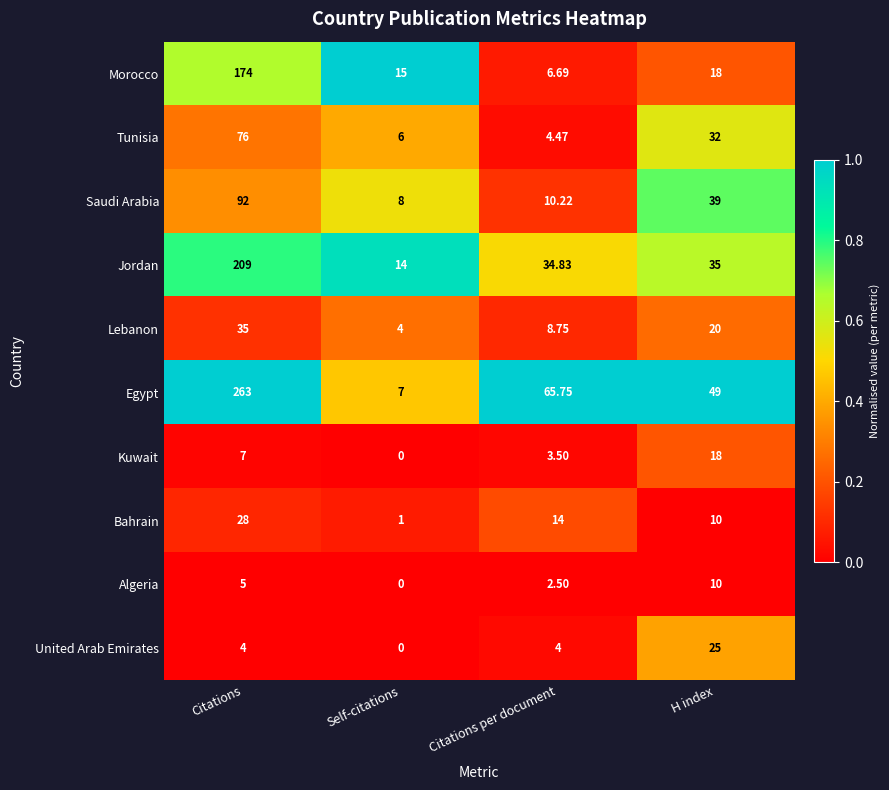

Where is Morocco nearest to the value 90?

H index